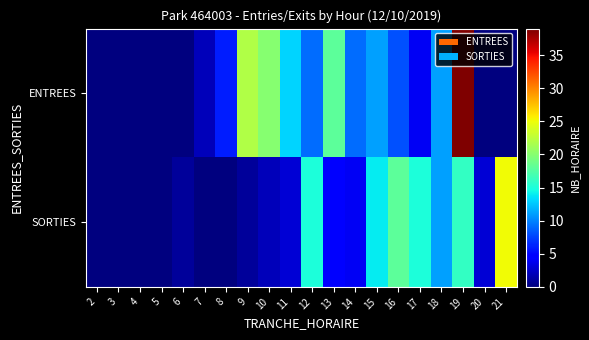

How many categories are shown in the chart?

20